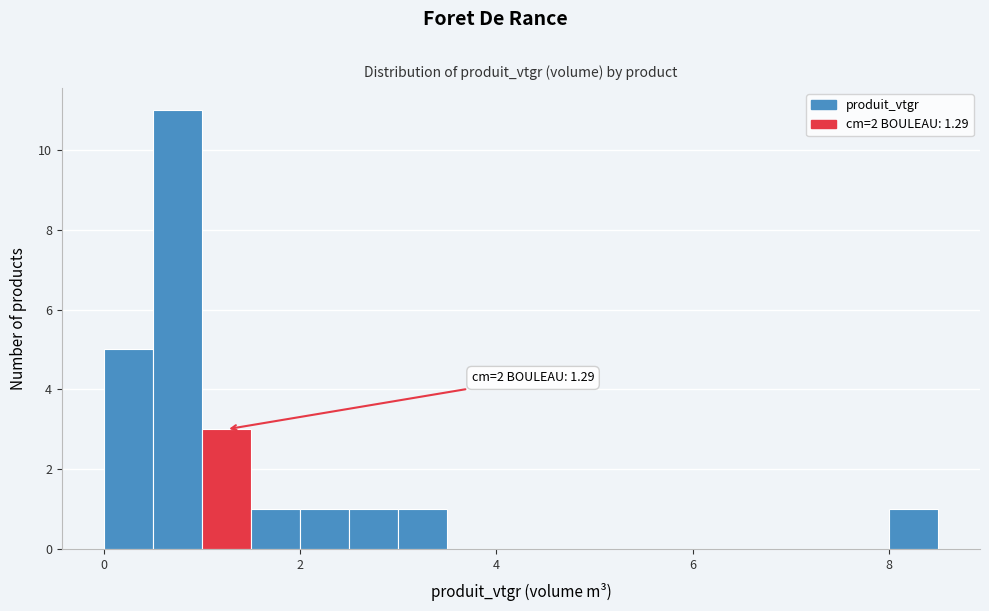

Around what value on the x-axis is the tallest bar? Give the approximate position of its centre, as read against the axis.

0.8